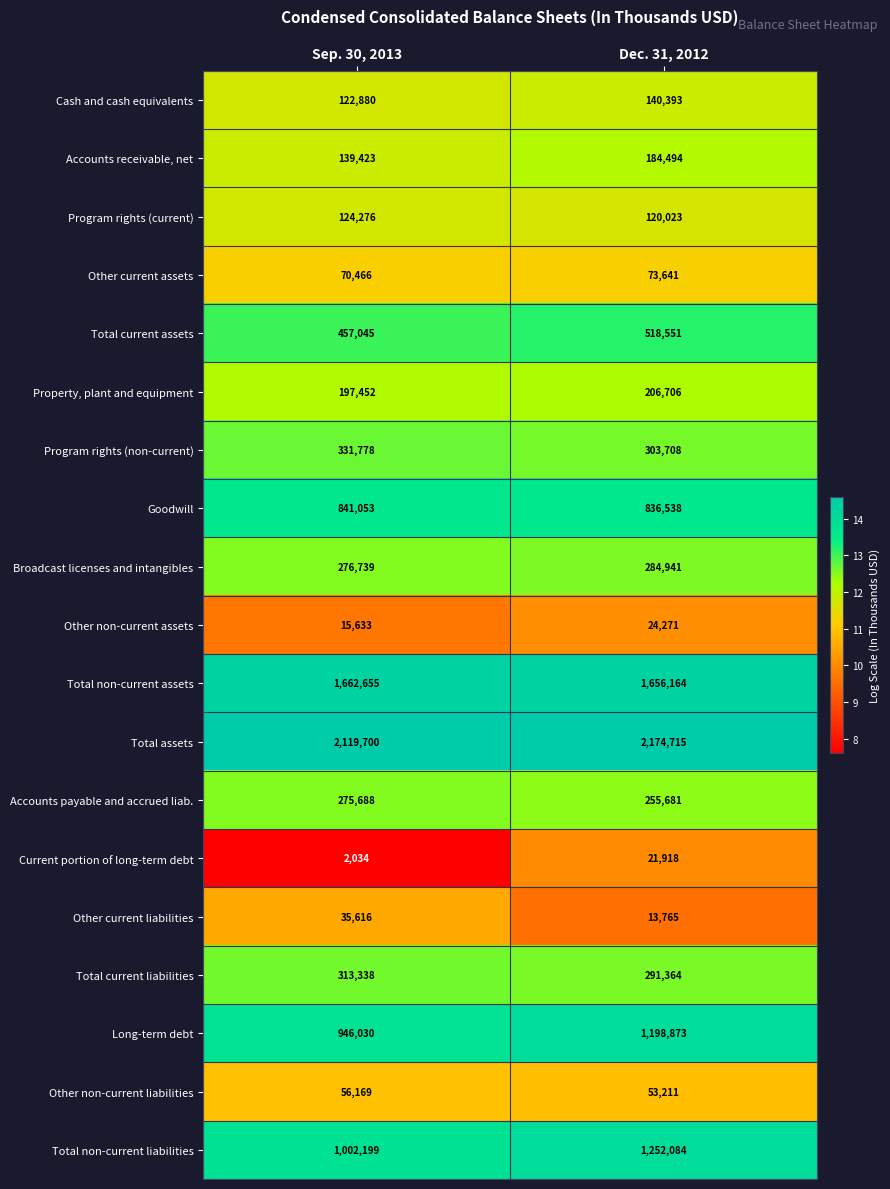

What is the maximum value shown in the chart?

2174715